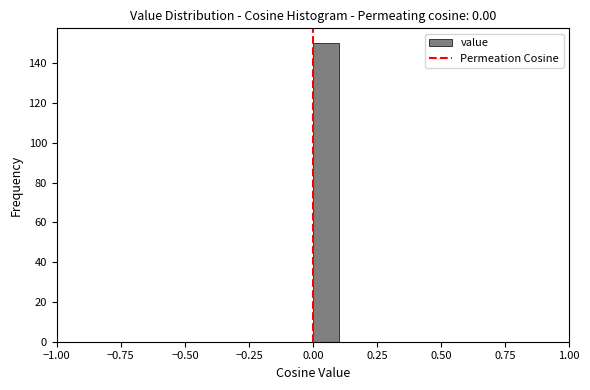

Around what value on the x-axis is the tallest bar? Give the approximate position of its centre, as read against the axis.

0.05